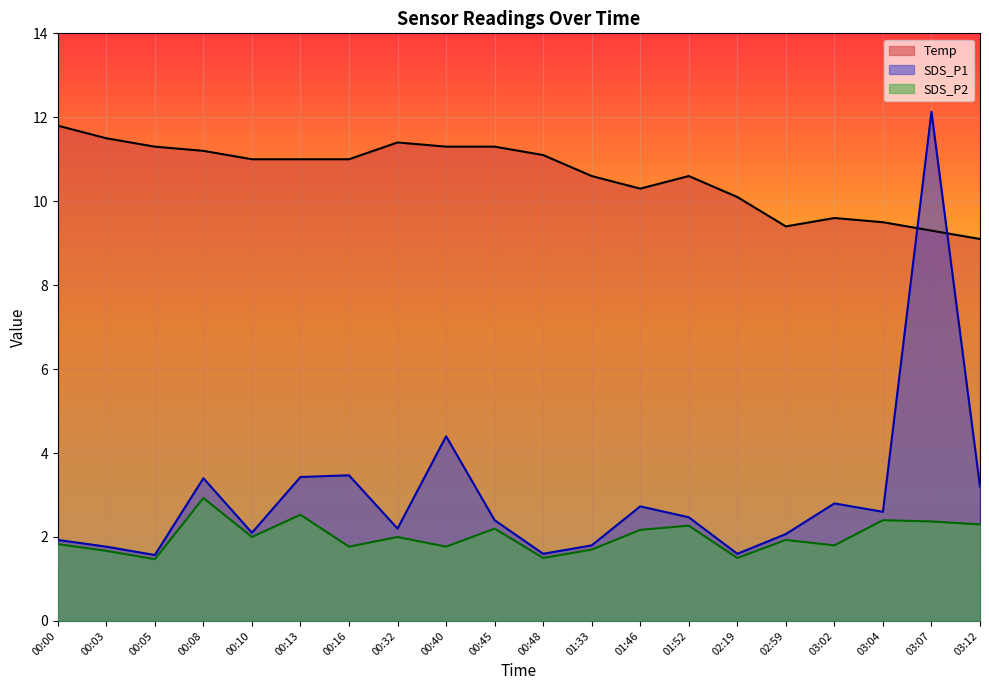

List the labels in order of SDS_P2 value, smallest first.

00:05, 00:48, 02:19, 00:03, 01:33, 00:16, 00:40, 03:02, 00:00, 02:59, 00:10, 00:32, 01:46, 00:45, 01:52, 03:12, 03:07, 03:04, 00:13, 00:08